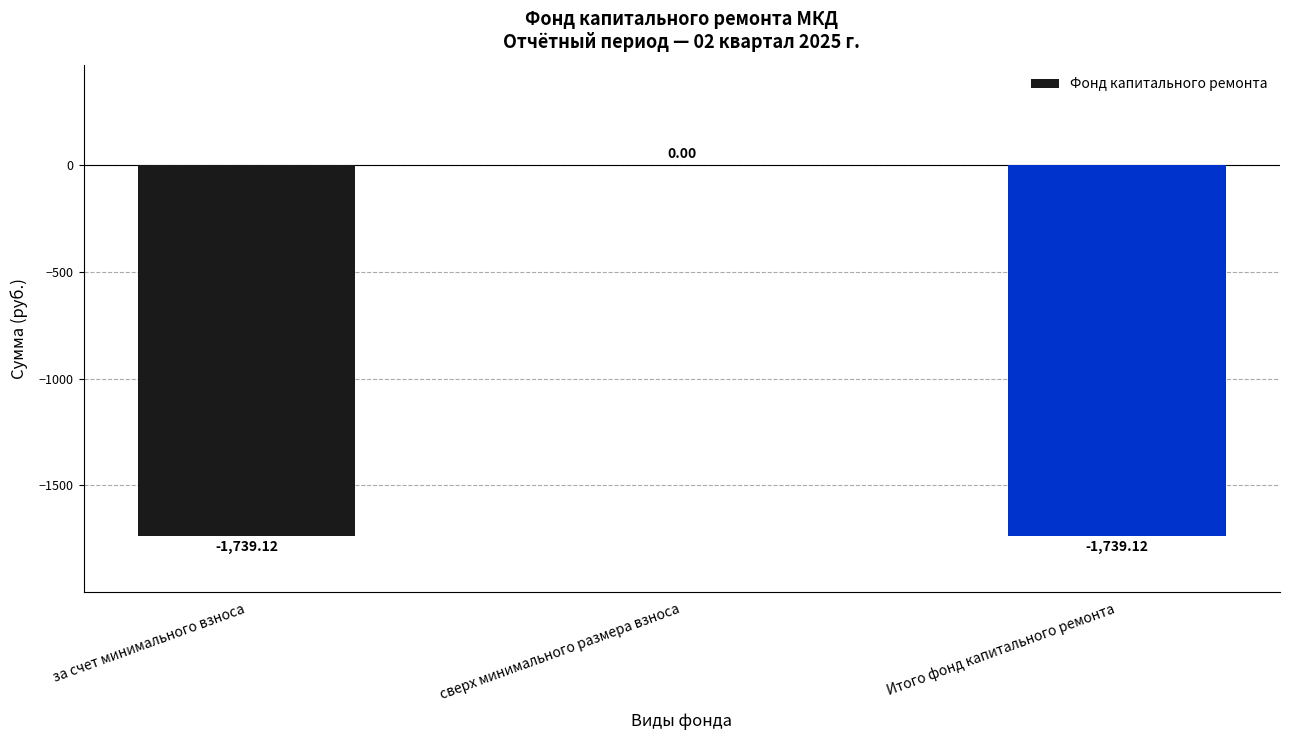

Is it true that the value at за счет минимального взноса is -3099.2?

False